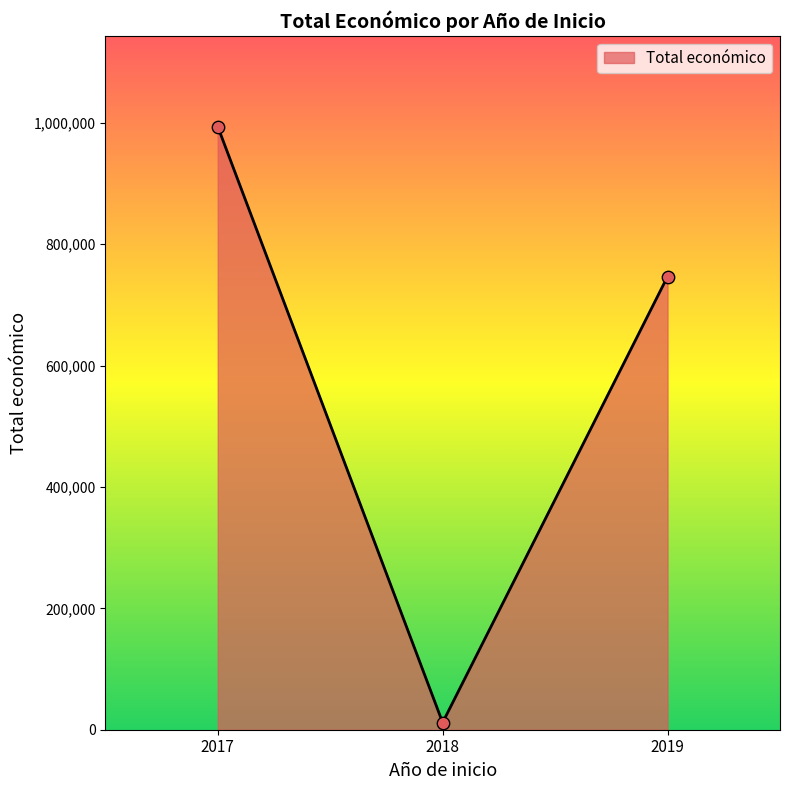

What is the ratio of the value at 2017 to the value at 2018?

84.2